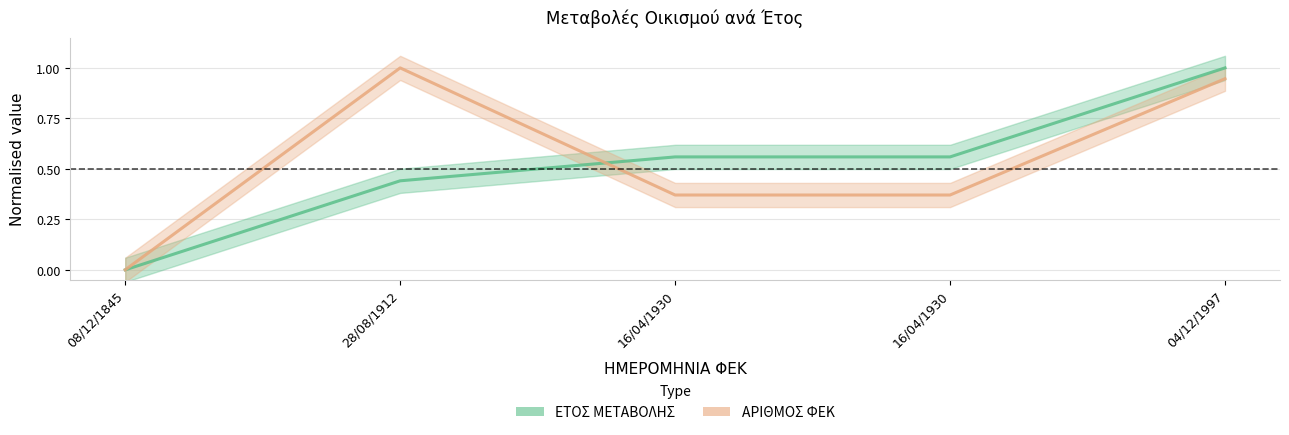

True or false: ΕΤΟΣ ΜΕΤΑΒΟΛΗΣ has more than 1 points higher than both neighbors.

False